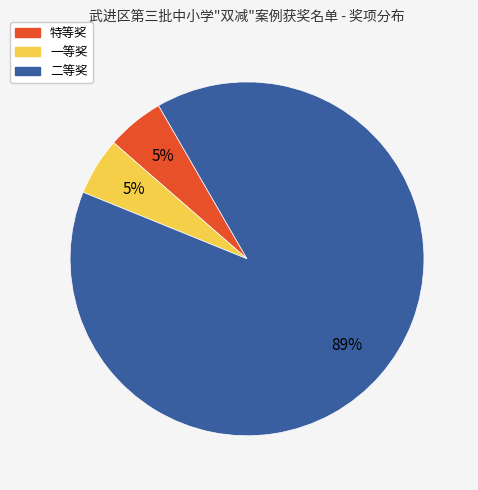

Which has a higher value, 二等奖 or 特等奖?

二等奖